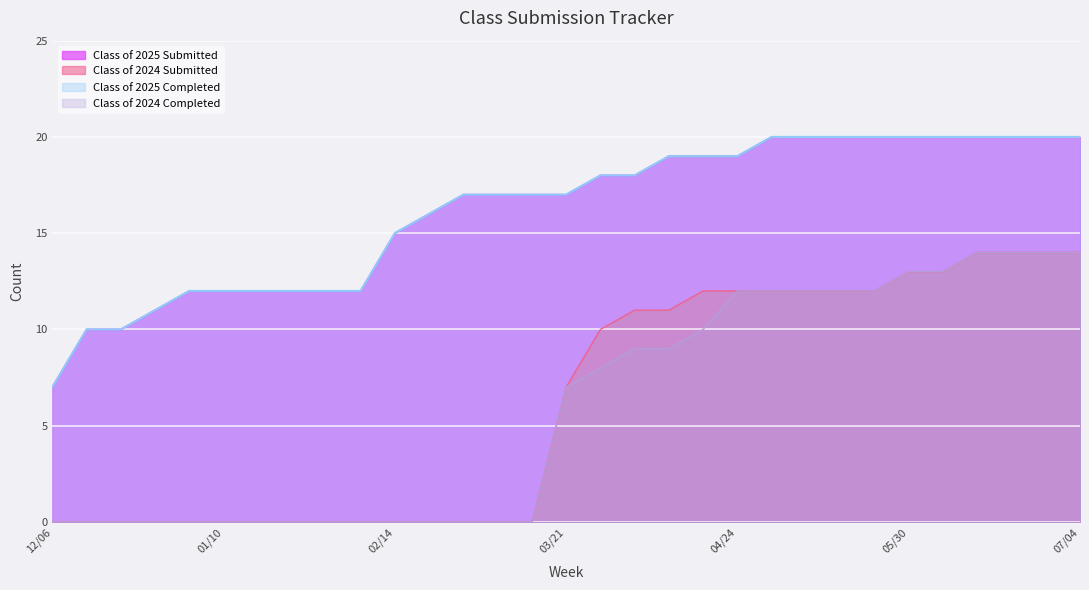

Which series has the widest spread of values?

Class of 2024 Submitted